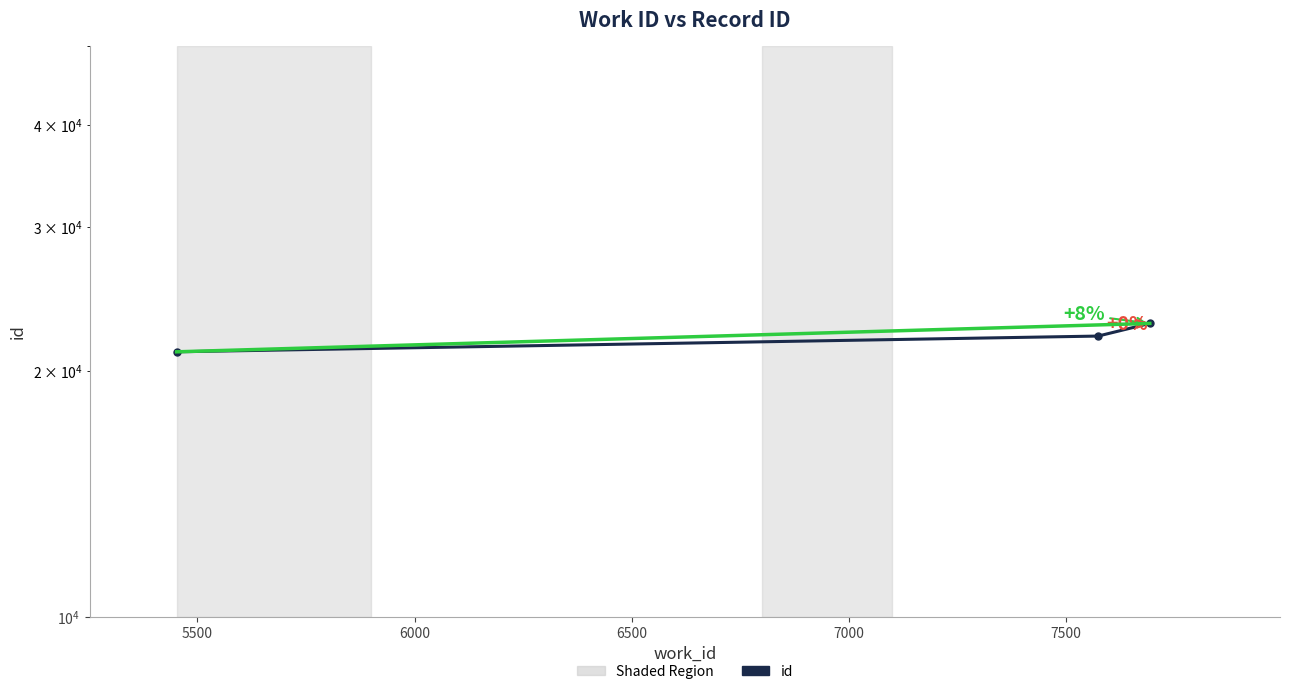

Where does the data first go above 22079?

7694